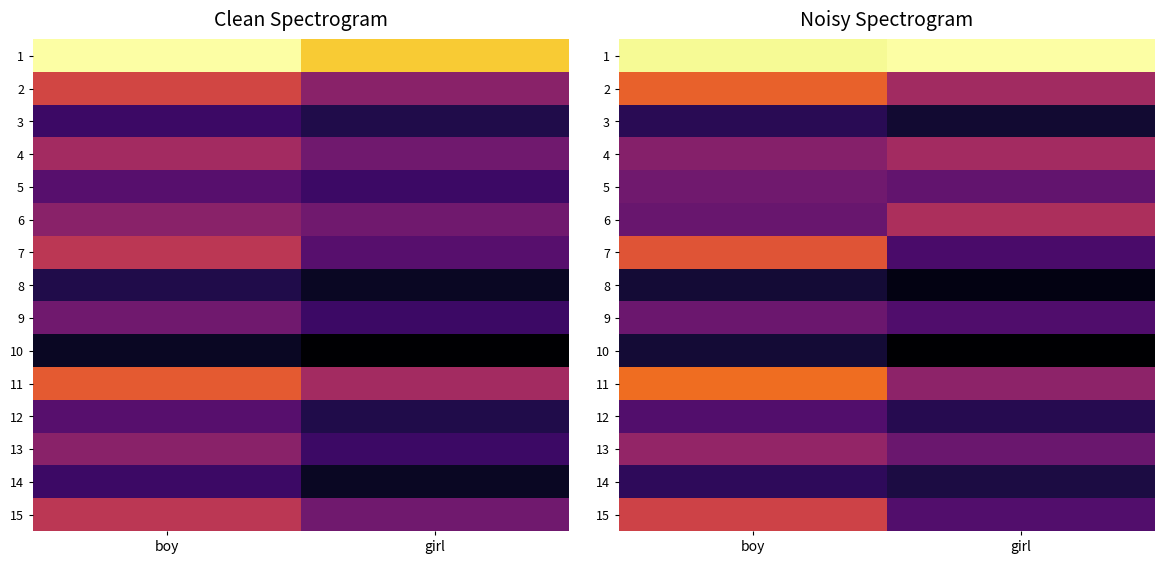

At which label is 8 closest to 5?

girl